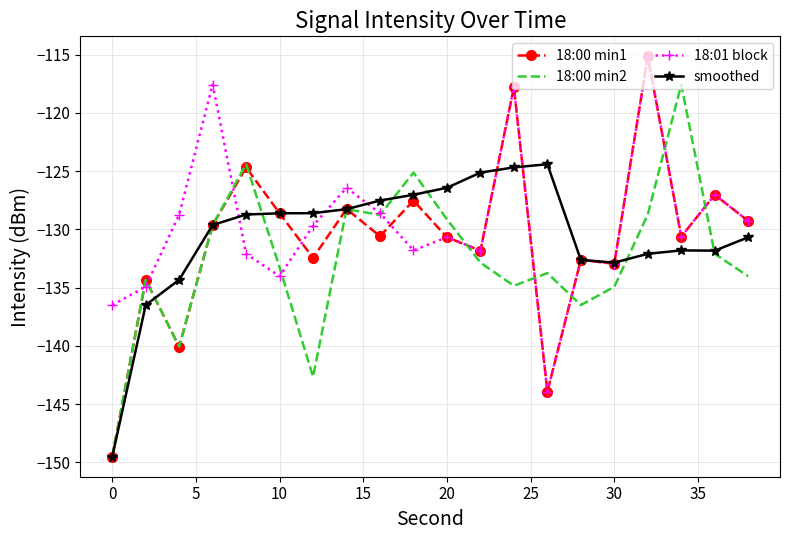

What is the maximum value for 18:00 min1?

-115.1